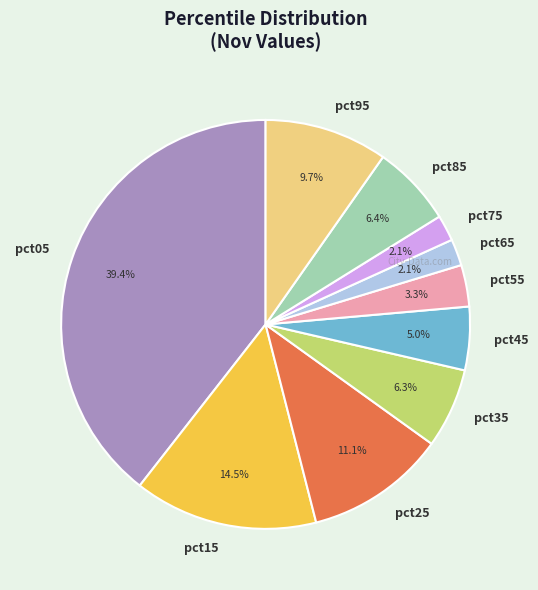

Is pct85 the majority of the pie?

No